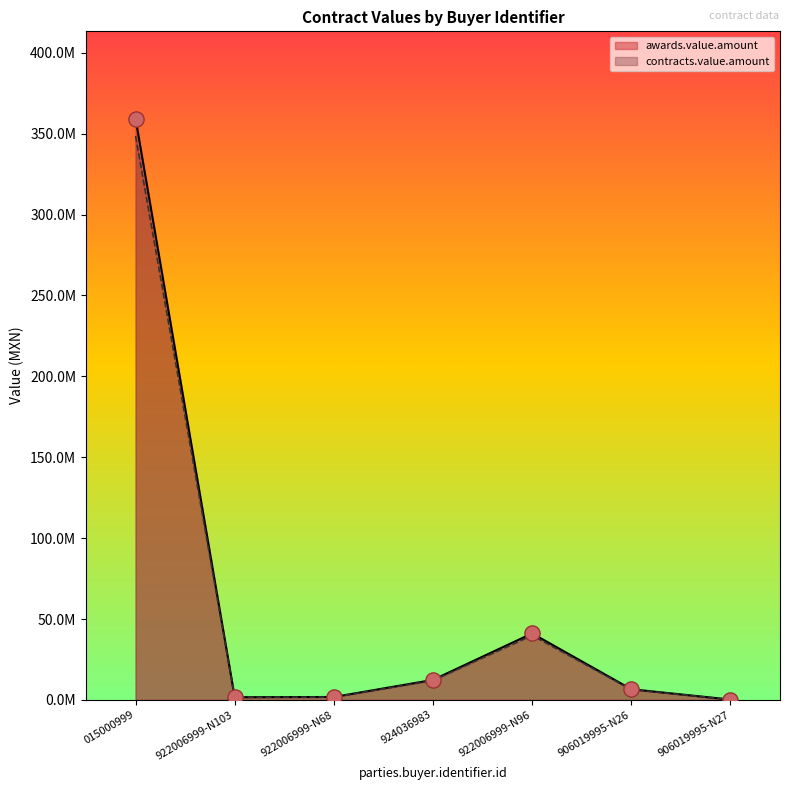

What is the total value across all series at 924036983?

24772145.9